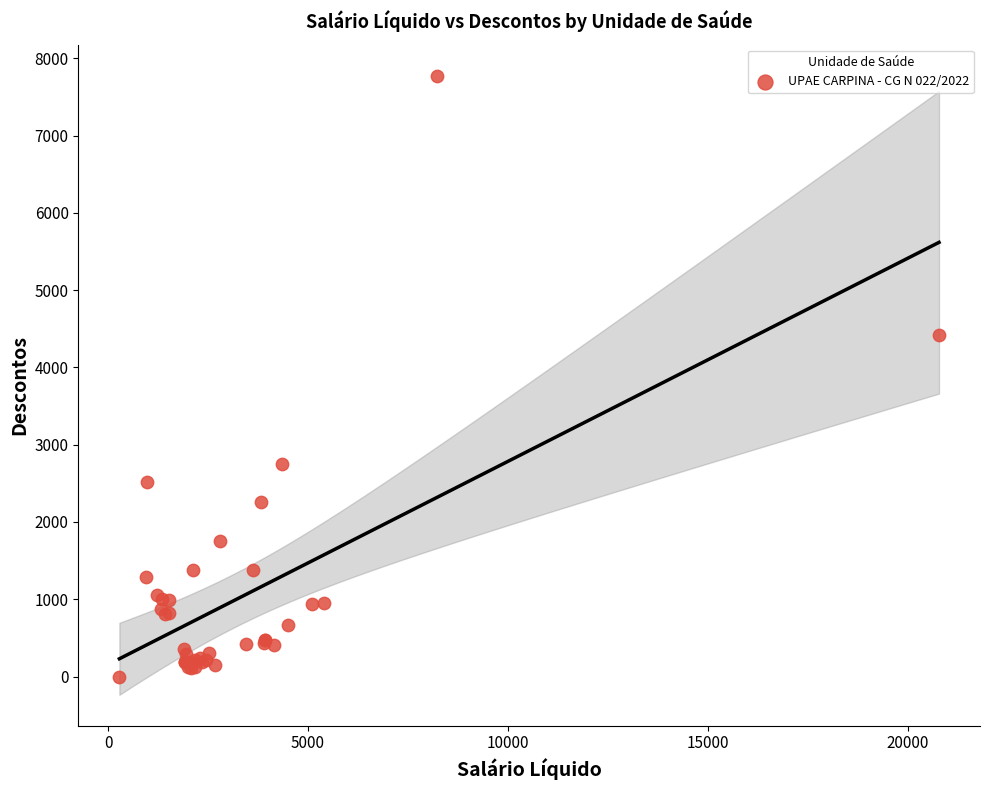

What Y value in the scatter plot is closest to 3887?

4424.4